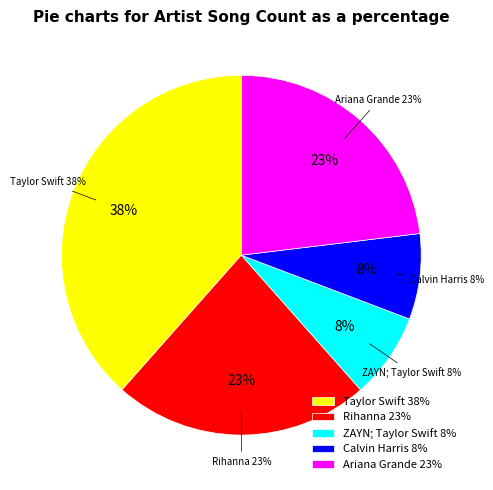

What is the total percentage of Taylor Swift and Ariana Grande?

61.5%